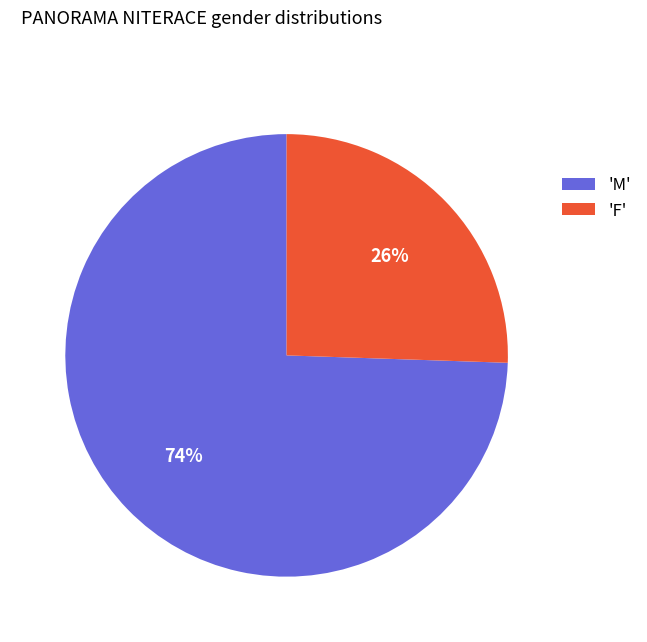

How many segments does this pie chart have?

2